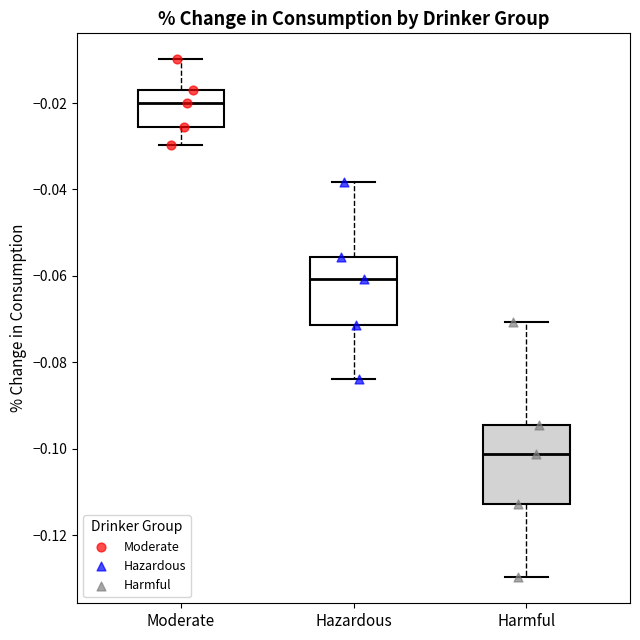

Reading left to right, read every box against the y-axis: the position of its median line, the range the box covers, and the ends of its whiskers. The values are not printed on the chart, so give them approximately, as read against the axis.

Moderate: median -0.020, box -0.026 to -0.016, whiskers -0.030 to -0.010
Hazardous: median -0.060, box -0.072 to -0.056, whiskers -0.084 to -0.038
Harmful: median -0.102, box -0.112 to -0.094, whiskers -0.130 to -0.070